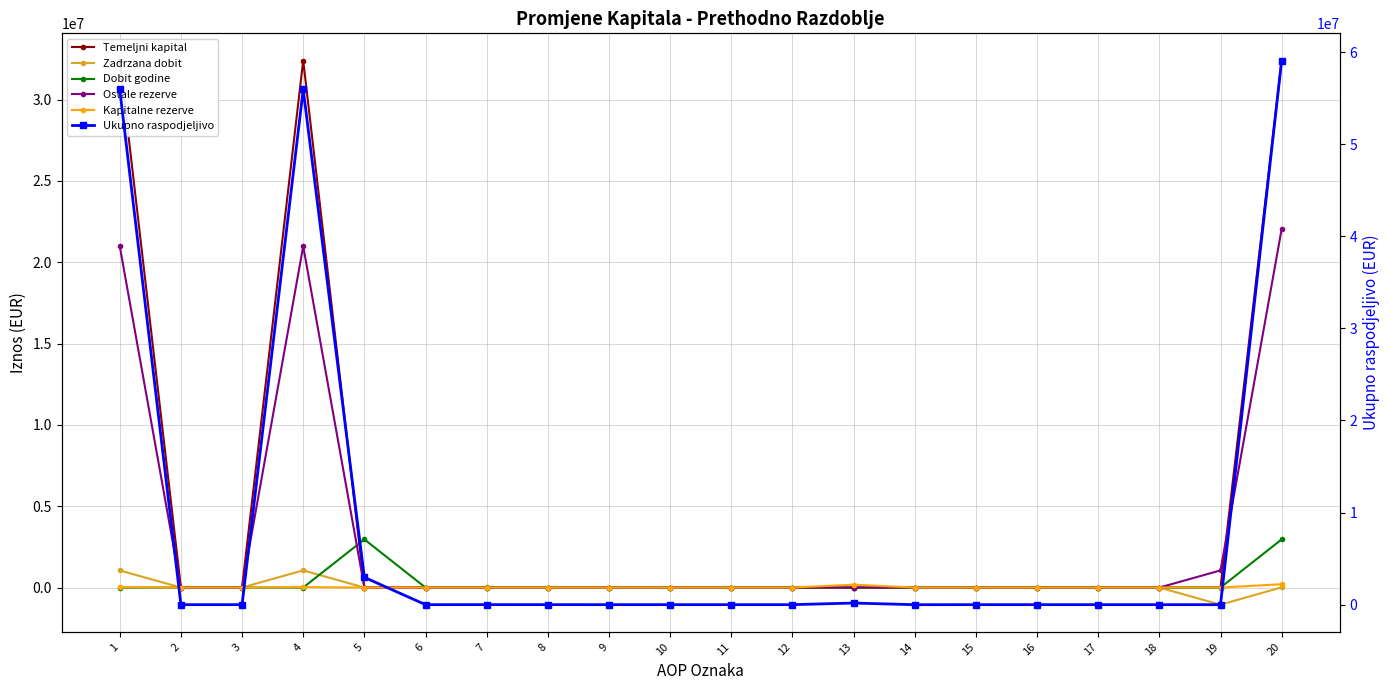

The value of Ukupno raspodjeljivo at 9 is 0. True or false?

True